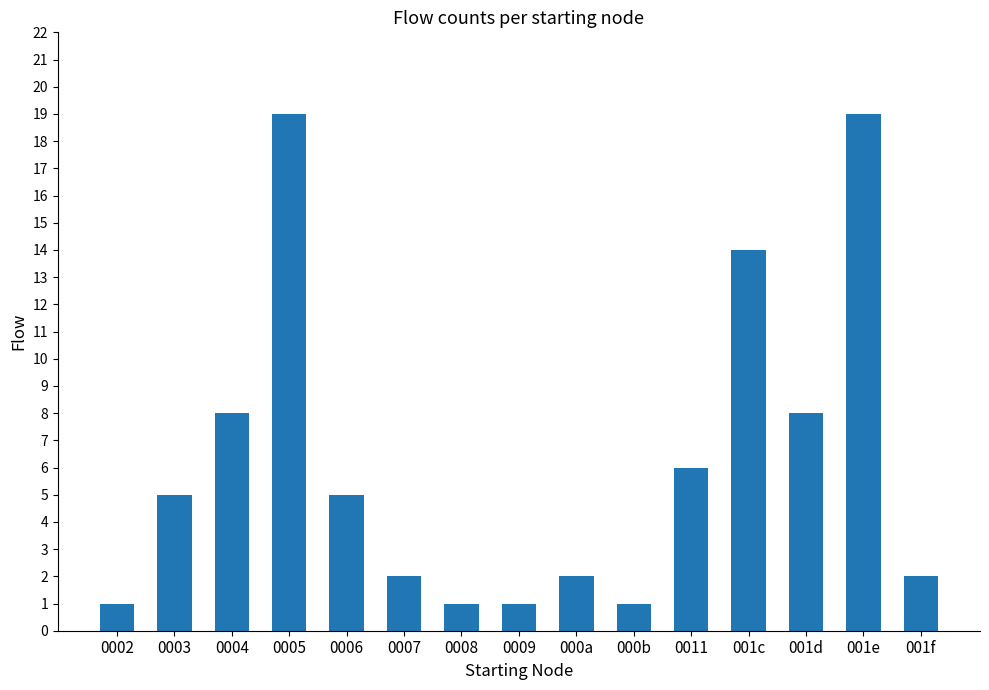

What is the greatest value displayed?

19